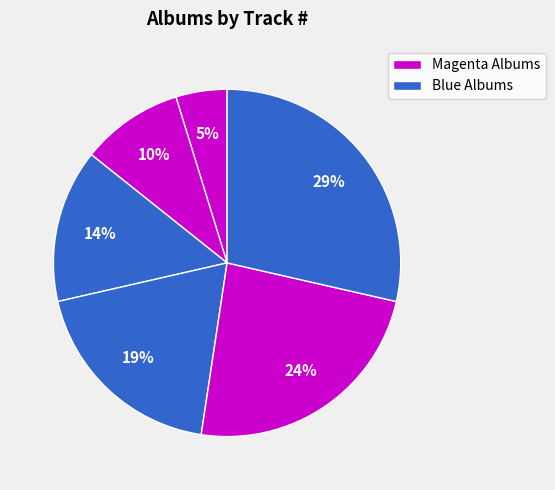

Count the number of slices in the pie.

6